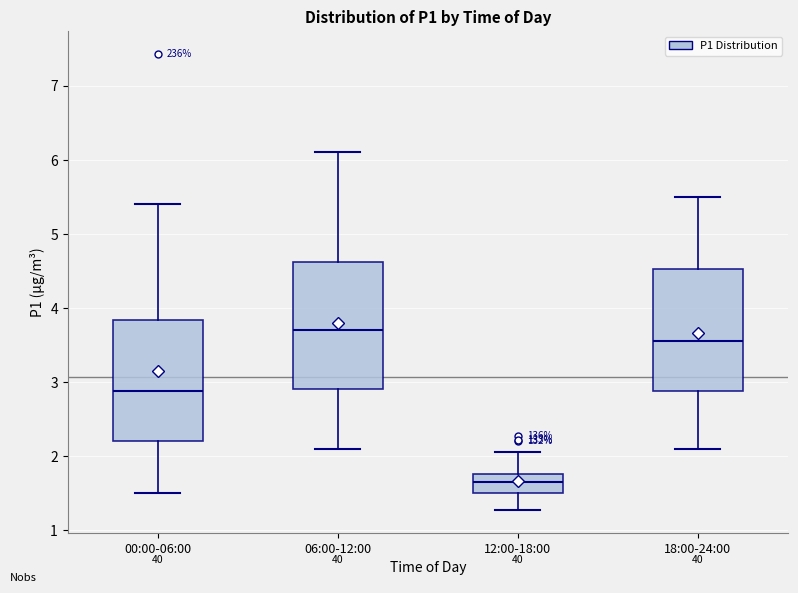

Which box has the highest median line?

06:00-12:00